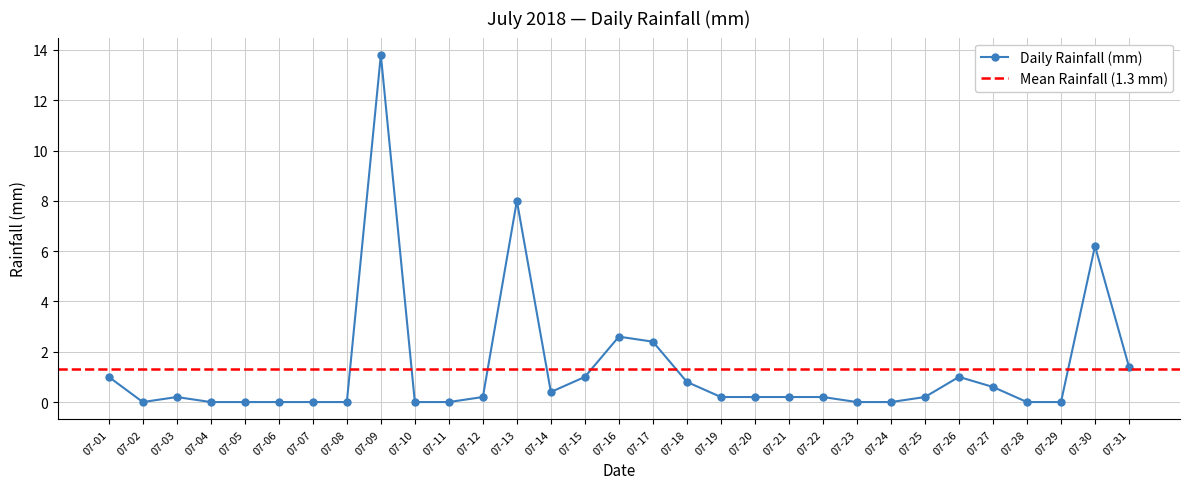

Is it true that the value at 07-23 is 0.0?

True